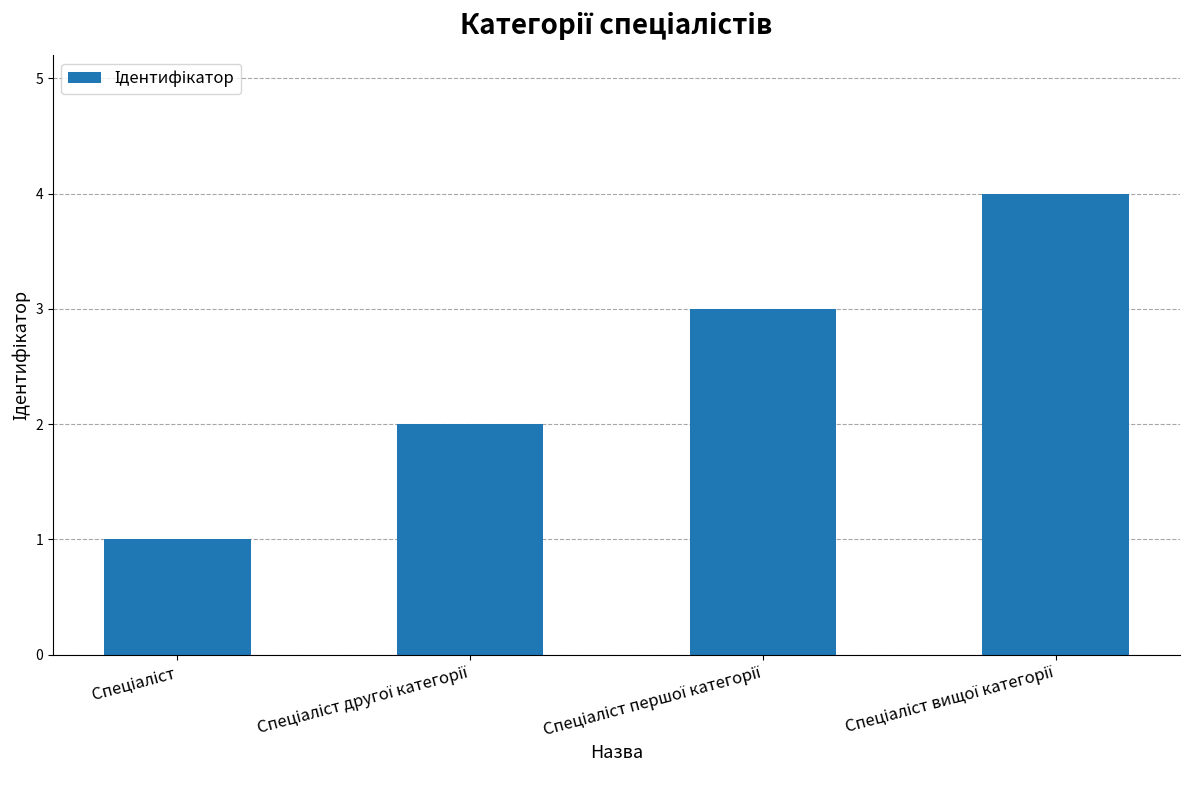

What is the sum of all values?

10